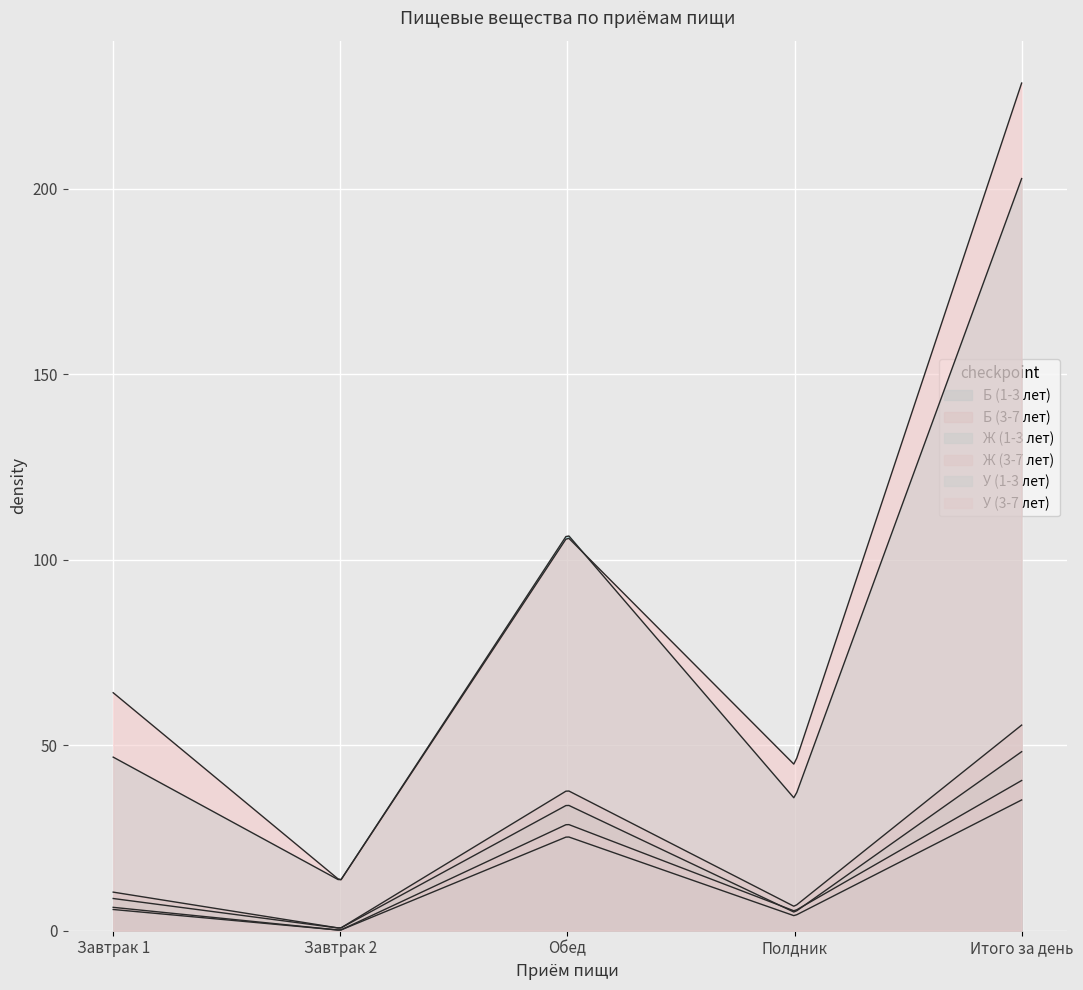

What value does the Б (1-3 лет) series have at Обед?

34.0